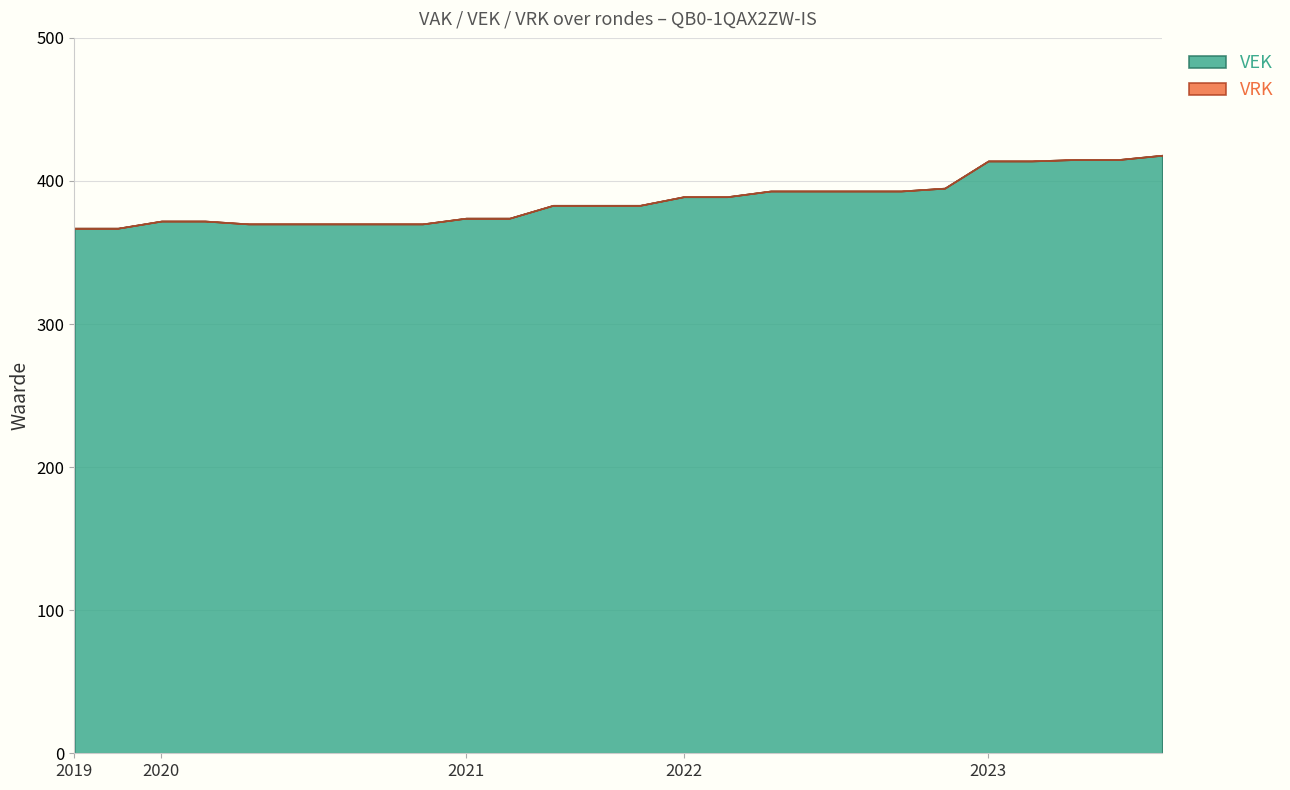

Reading left to right, what are all the values shown in this chart?

VEK: 2019 1ste aanpassing - ontwerp=367	2019 1ste aanpassing – goedgekeurd=367	2020 Opmaak - ontwerp=372	2020 Opmaak - goedgekeurd=372	2020 1ste aanpassing – ontwerp=370	2020 1ste aanpassing - goedgekeurd=370	2020 2de aanpassing - ontwerp=370	2020 2de aanpassing - goedgekeurd=370	2020 uitvoering=370	2021 Opmaak - ontwerp=374	2021 Opmaak - goedgekeurd=374	2021 1ste aanpassing – ontwerp=383	2021 1ste aanpassing - goedgekeurd=383	2021 uitvoering=383	2022 Opmaak - ontwerp=389	2022 Opmaak - goedgekeurd=389	2022 1ste aanpassing – ontwerp=393	2022 1ste aanpassing – goedgekeurd=393	2022 2de aanpassing – ontwerp=393	2022 2de aanpassing – goedgekeurd=393	2022 uitvoering=395	2023 Opmaak - ontwerp=414	2023 Opmaak – goedgekeurd=414	2023 1ste aanpassing – ontwerp=415	2023 1ste aanpassing – goedgekeurd=415	2023 uitvoering=418
VRK: 2019 1ste aanpassing - ontwerp=0	2019 1ste aanpassing – goedgekeurd=0	2020 Opmaak - ontwerp=0	2020 Opmaak - goedgekeurd=0	2020 1ste aanpassing – ontwerp=0	2020 1ste aanpassing - goedgekeurd=0	2020 2de aanpassing - ontwerp=0	2020 2de aanpassing - goedgekeurd=0	2020 uitvoering=0	2021 Opmaak - ontwerp=0	2021 Opmaak - goedgekeurd=0	2021 1ste aanpassing – ontwerp=0	2021 1ste aanpassing - goedgekeurd=0	2021 uitvoering=0	2022 Opmaak - ontwerp=0	2022 Opmaak - goedgekeurd=0	2022 1ste aanpassing – ontwerp=0	2022 1ste aanpassing – goedgekeurd=0	2022 2de aanpassing – ontwerp=0	2022 2de aanpassing – goedgekeurd=0	2022 uitvoering=0	2023 Opmaak - ontwerp=0	2023 Opmaak – goedgekeurd=0	2023 1ste aanpassing – ontwerp=0	2023 1ste aanpassing – goedgekeurd=0	2023 uitvoering=0